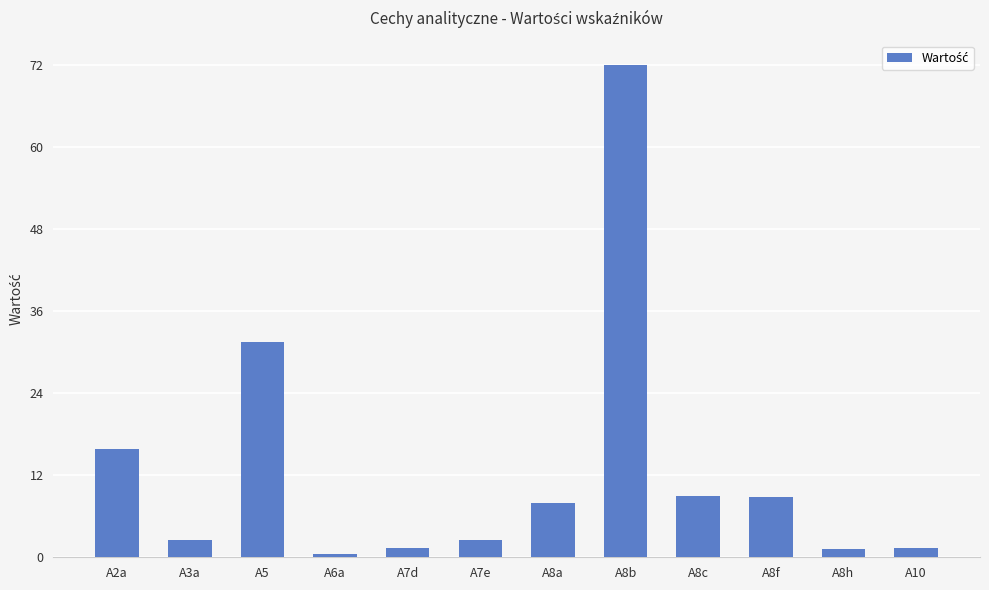

What is the average value?

13.0